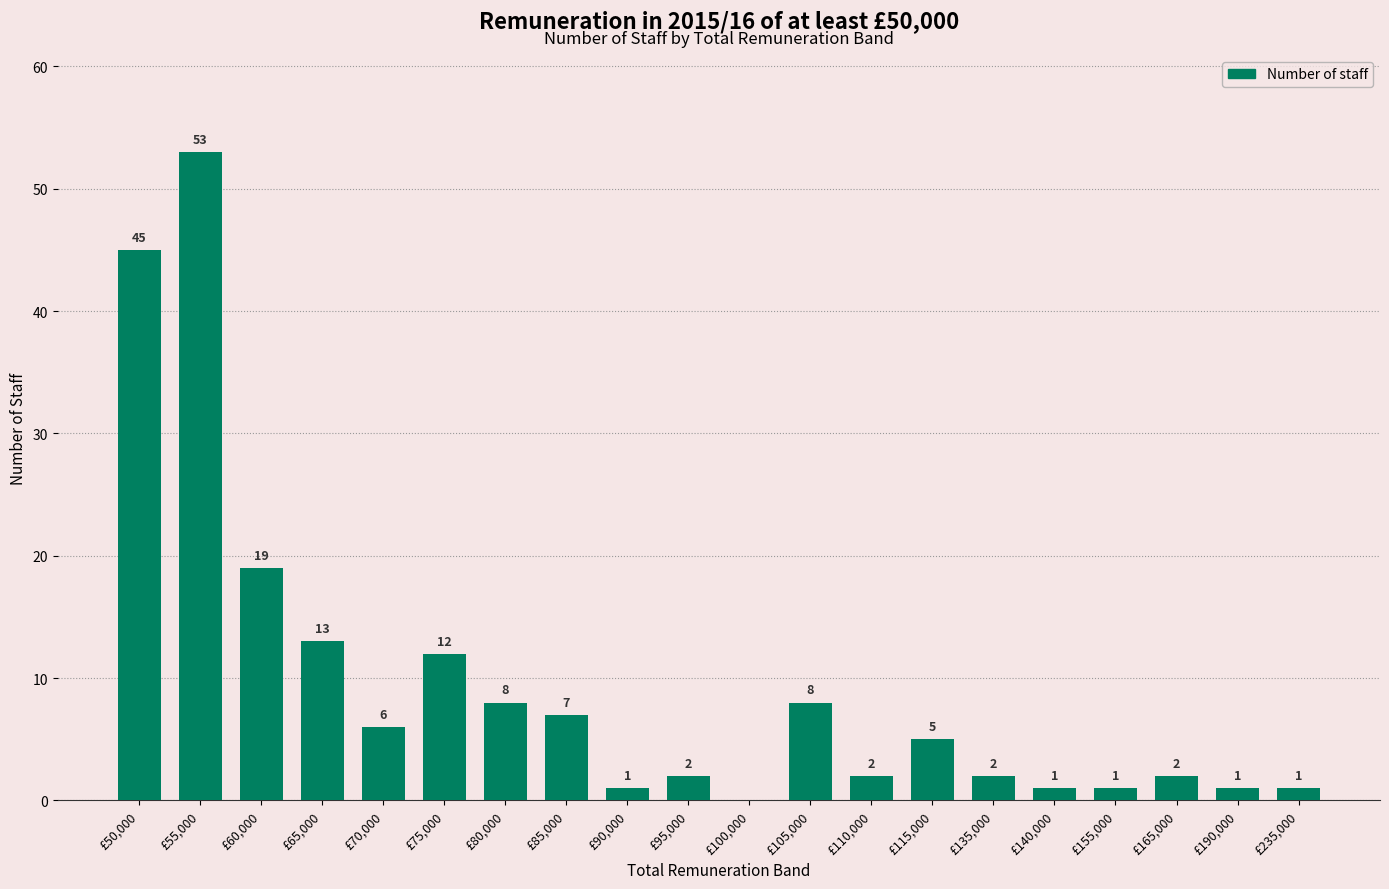

Reading right to left, extract all data points from this chart.

£235,000=1	£190,000=1	£165,000=2	£155,000=1	£140,000=1	£135,000=2	£115,000=5	£110,000=2	£105,000=8	£100,000=0	£95,000=2	£90,000=1	£85,000=7	£80,000=8	£75,000=12	£70,000=6	£65,000=13	£60,000=19	£55,000=53	£50,000=45